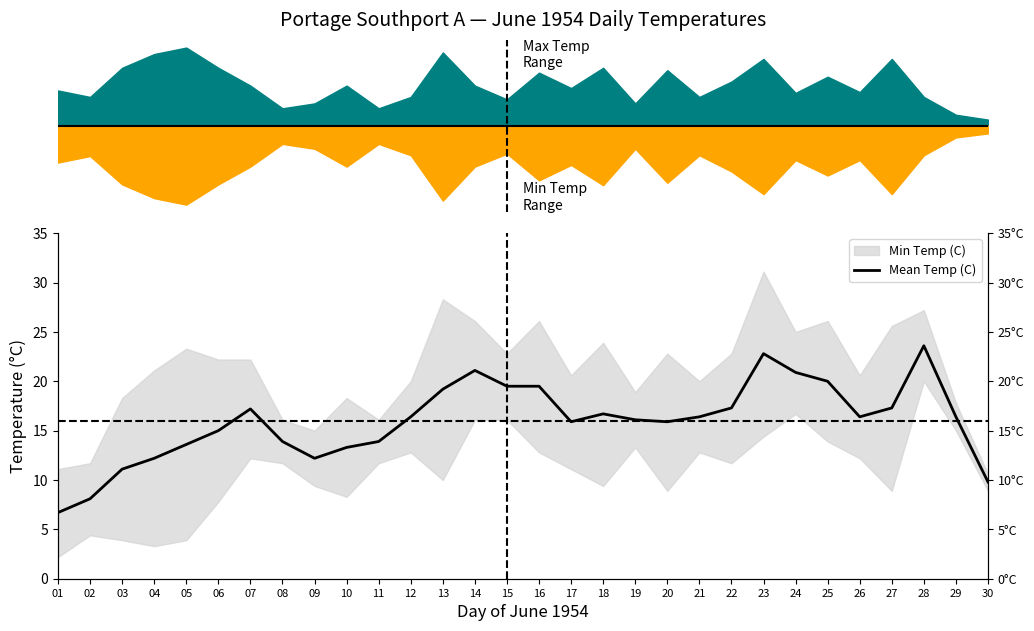

What is the maximum value shown in the chart?

23.6